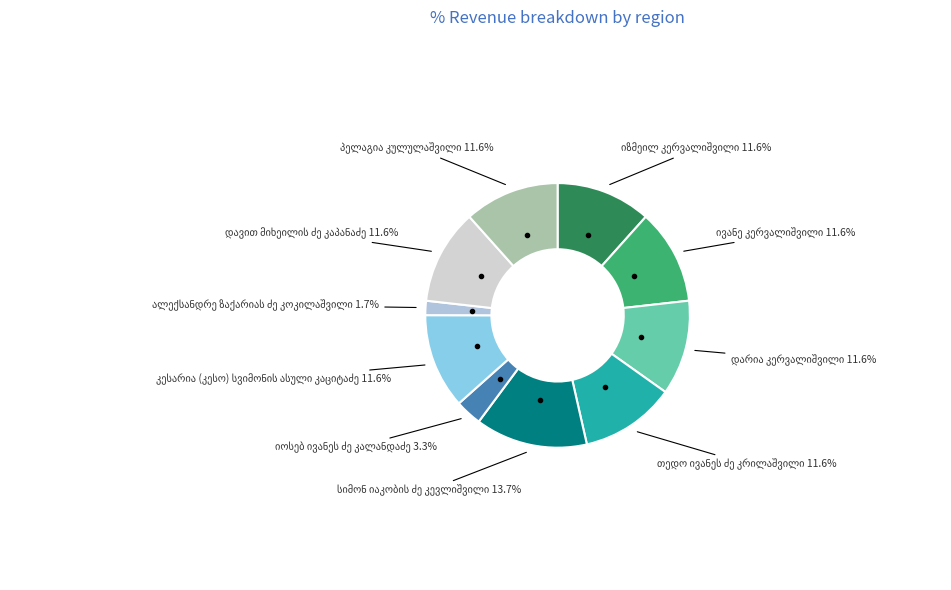

Approximately how many times larger is the value at დავით მიხეილის ძე კაპანაძე compared to დარია კერვალიშვილი?

1.0